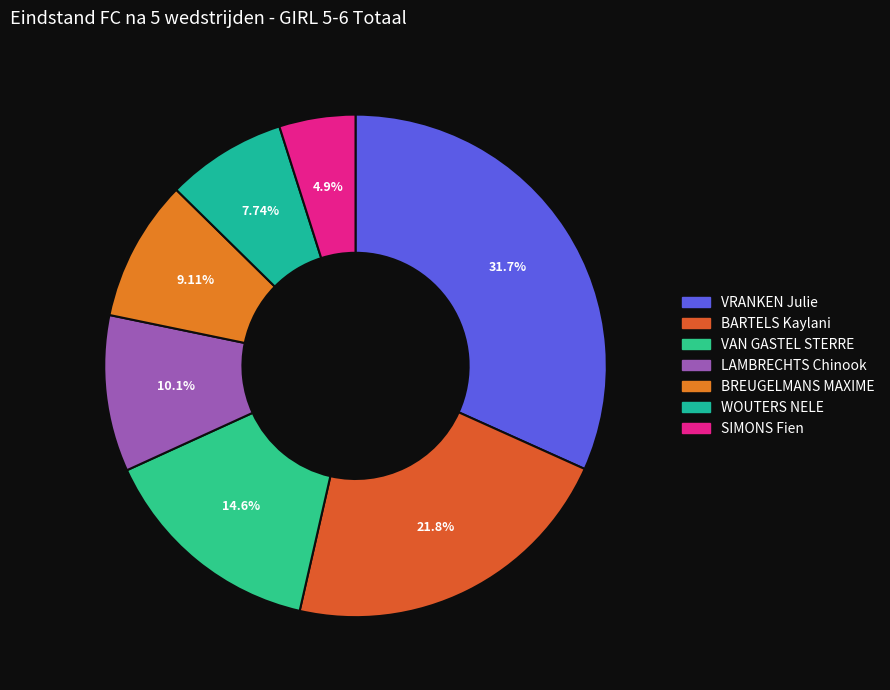

What percentage do LAMBRECHTS Chinook and SIMONS Fien together represent?

15.0%